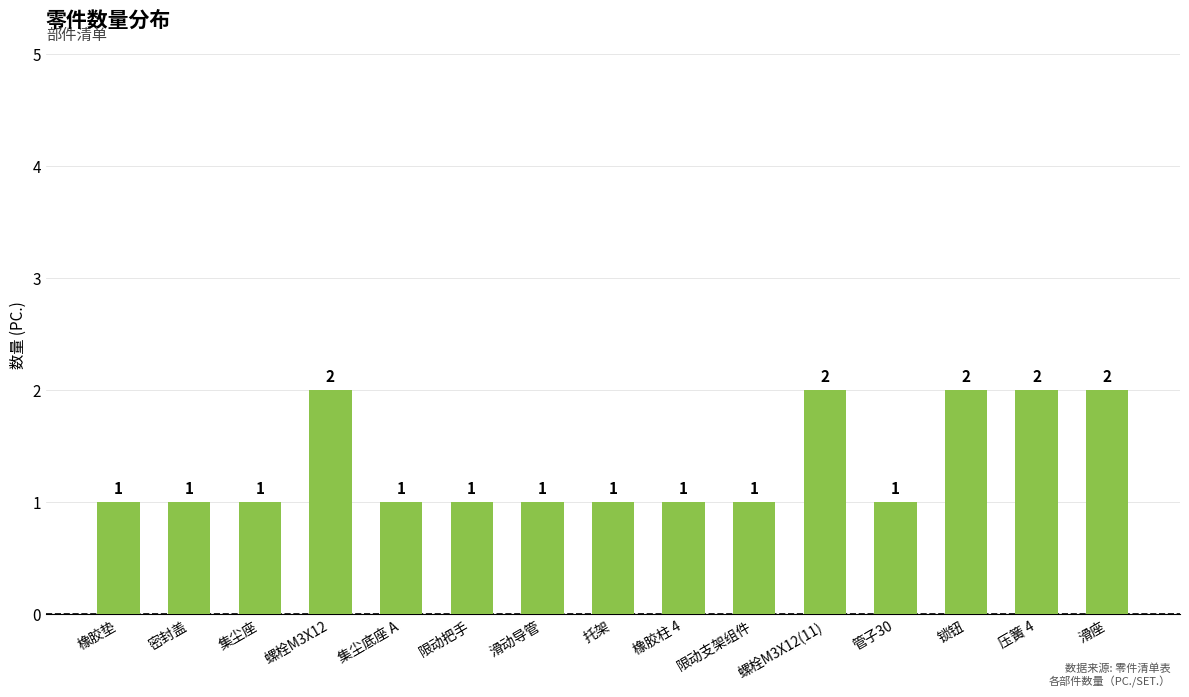

The chart shows a value of 2 at 托架. True or false?

False